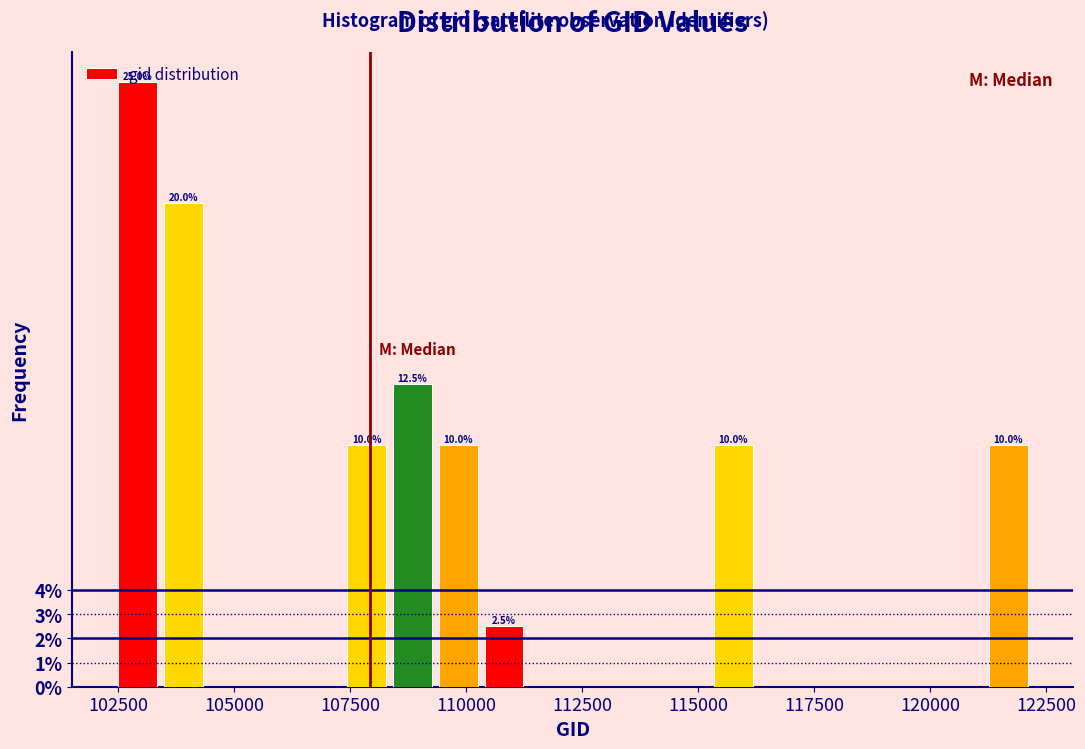

Read against the x-axis, roughly where is the centre of the tallest bar?

103000